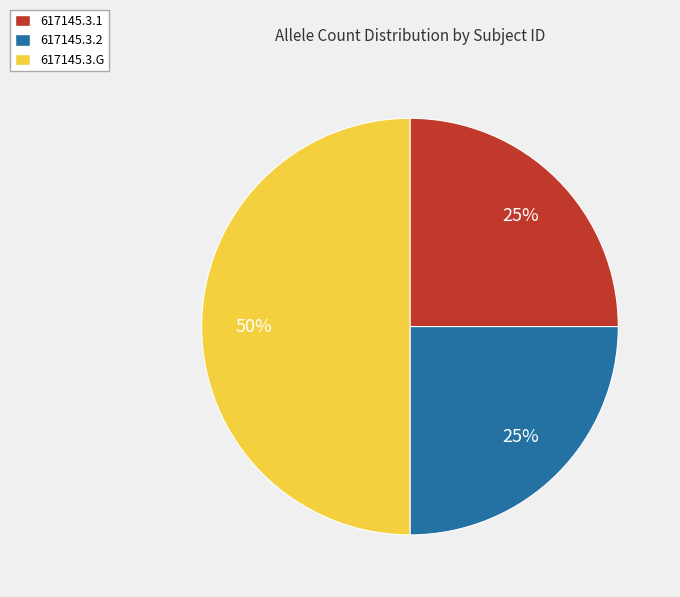

Which category has the biggest portion of the pie?

617145.3.G